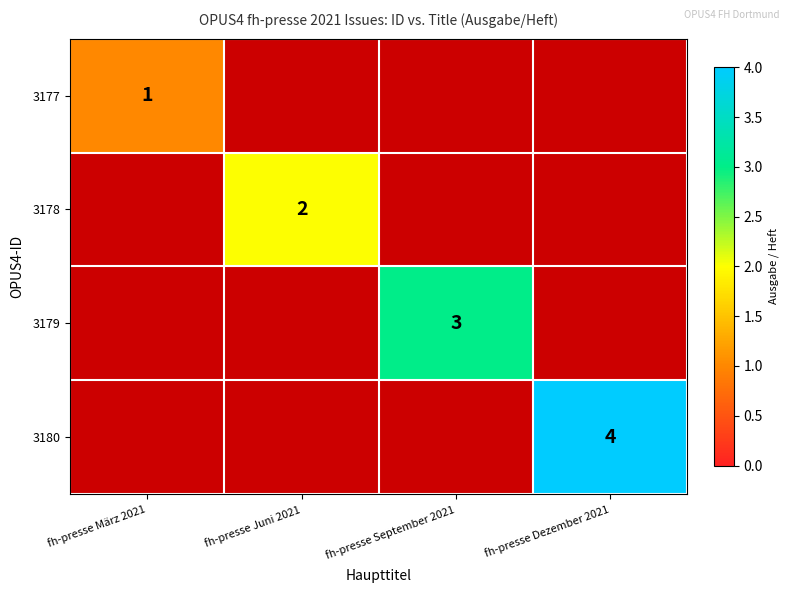

The 3180 series shows 1.1 at fh-presse Dezember 2021. True or false?

False